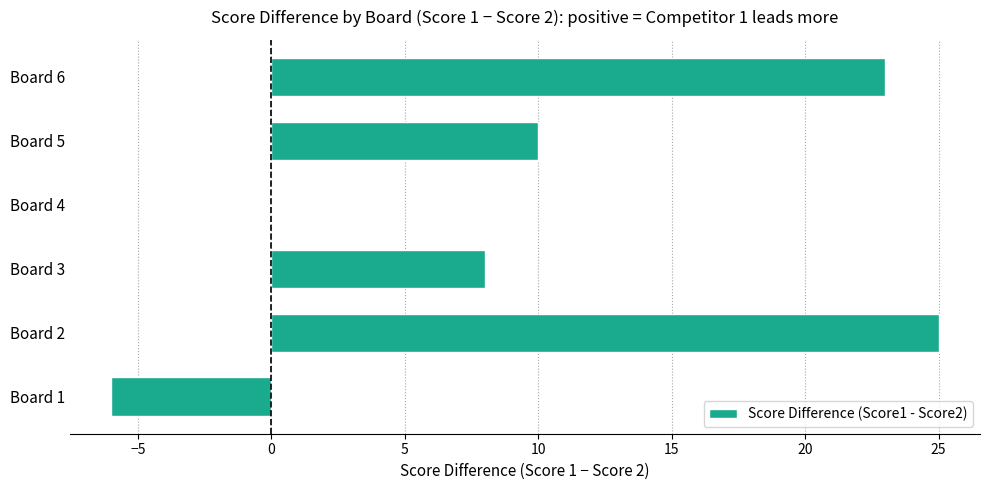

What is the sum of all values?

60